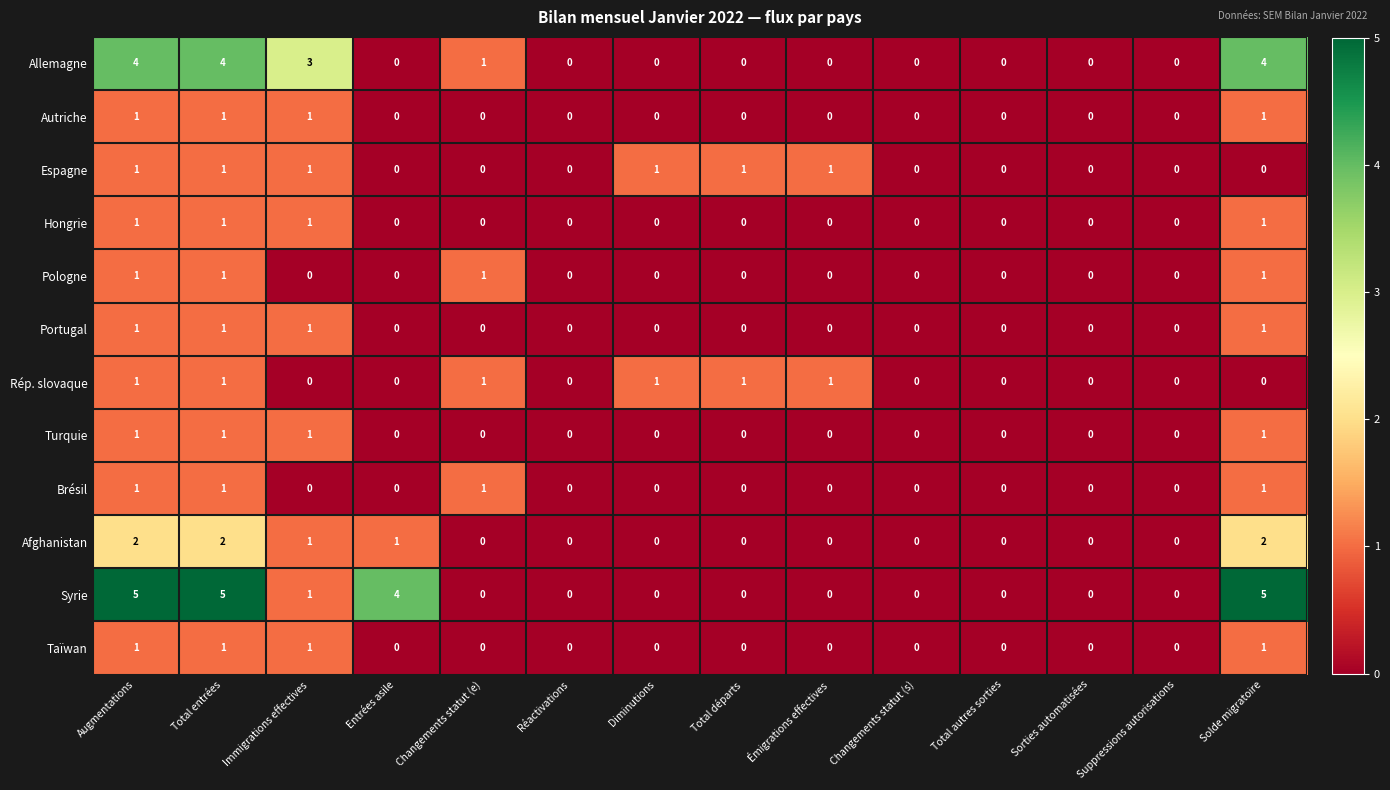

Count the Taïwan values in the range 0 to 1.

14